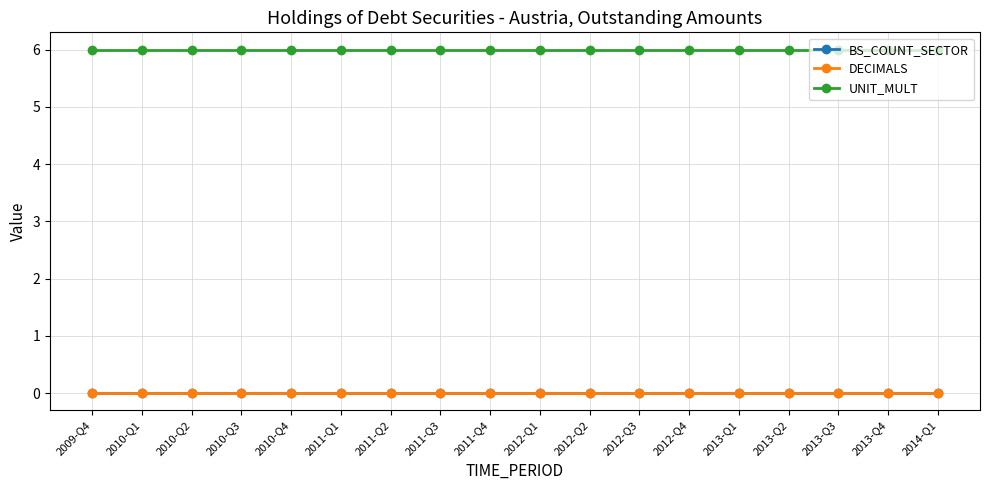

Rank the series by their maximum value, from highest to lowest.

UNIT_MULT, BS_COUNT_SECTOR, DECIMALS